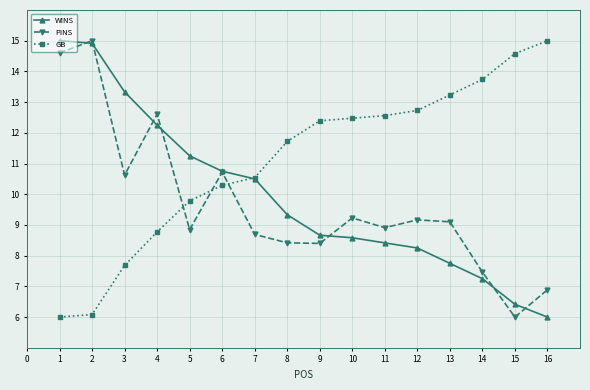

At 11, list the series in order from largest to smallest.

GB, PINS, WINS